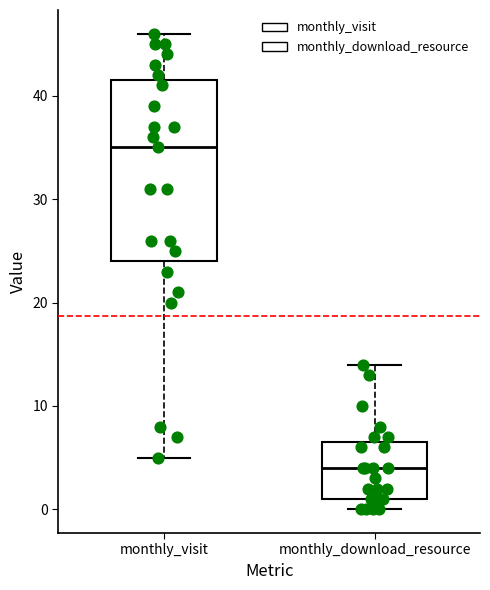

Where does the median line of the box for monthly_download_resource sit on the y-axis? The values are not printed on the chart, so give them approximately, as read against the axis.

4